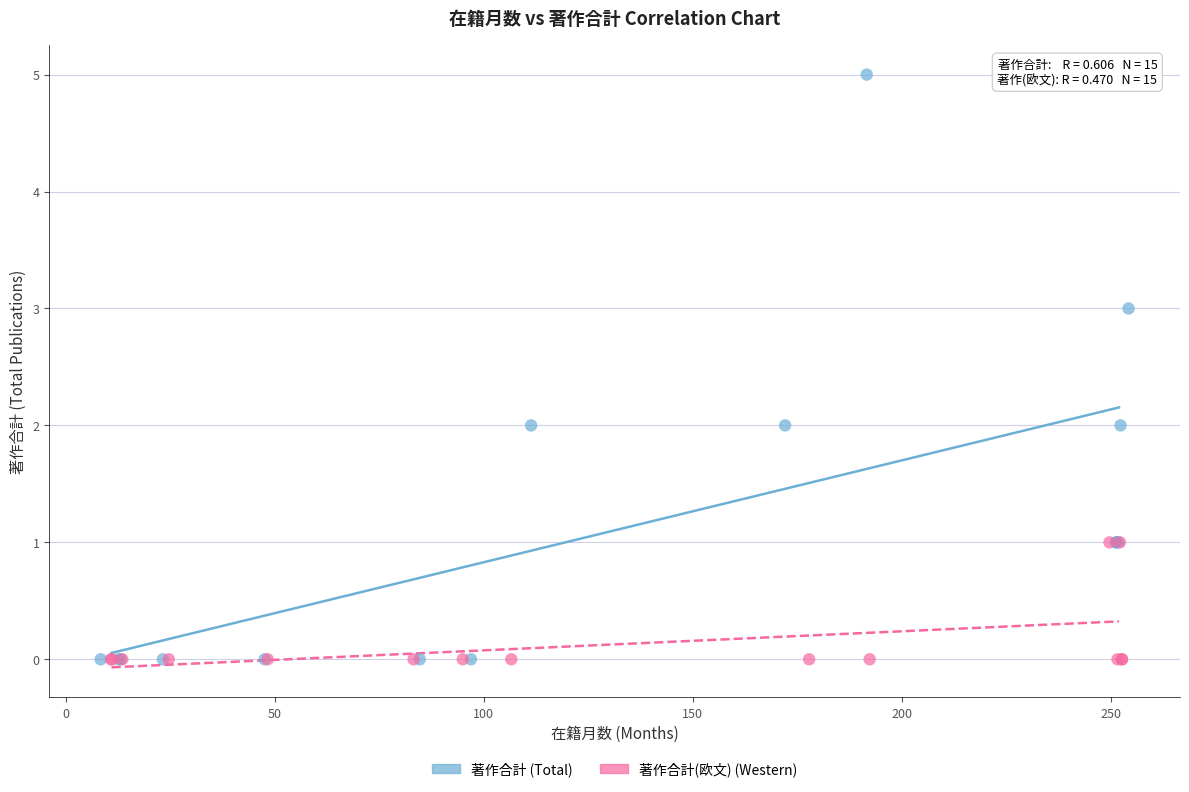

Which series contains the highest Y value?

著作合計 (Total)